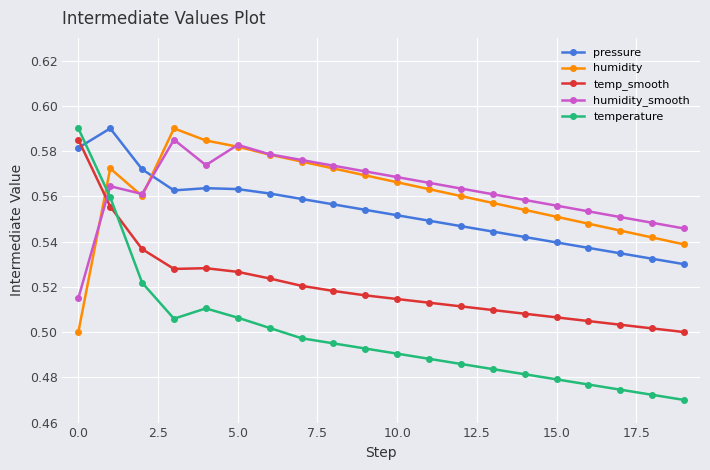

How many humidity values are between 0 and 1?

20